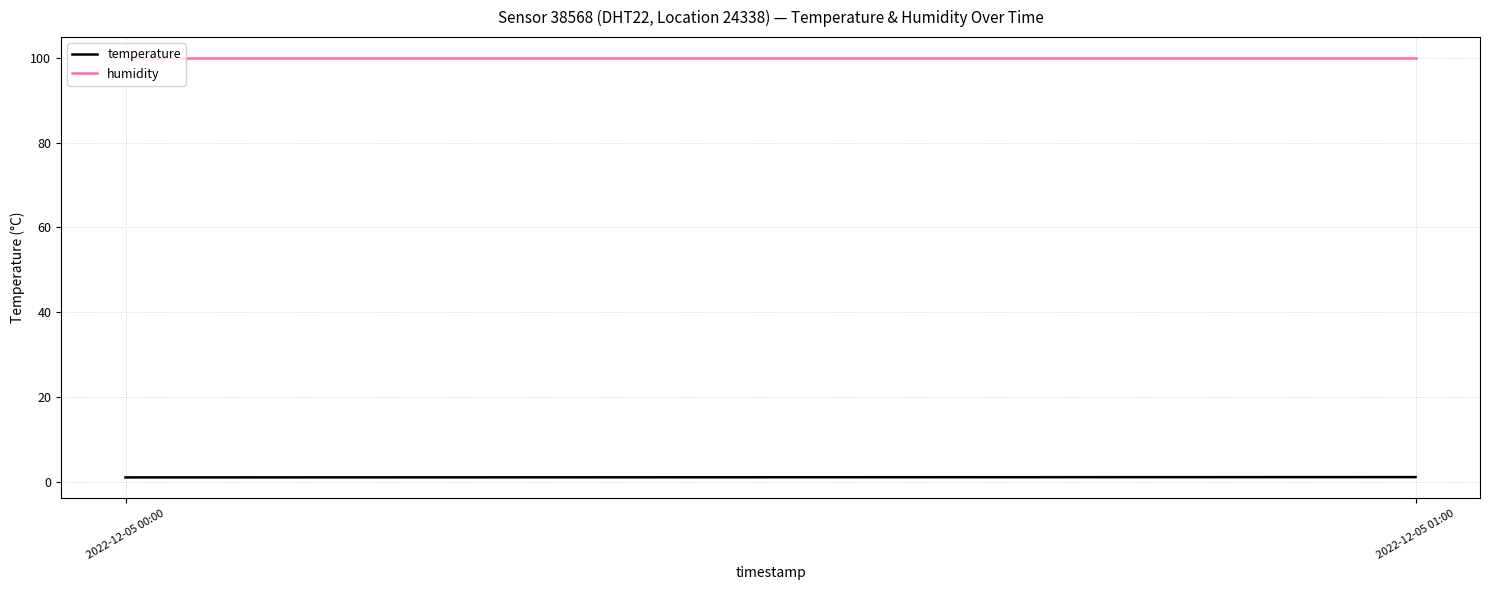

Rank the series by their maximum value, from lowest to highest.

temperature, humidity